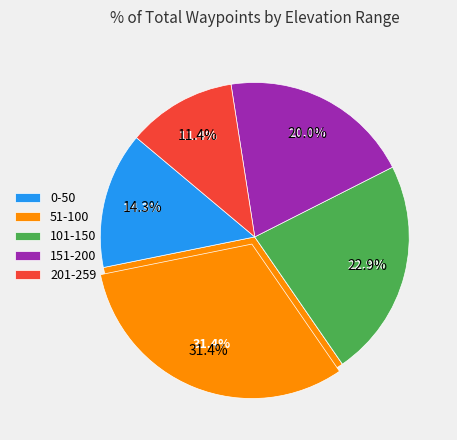

Count the number of slices in the pie.

35